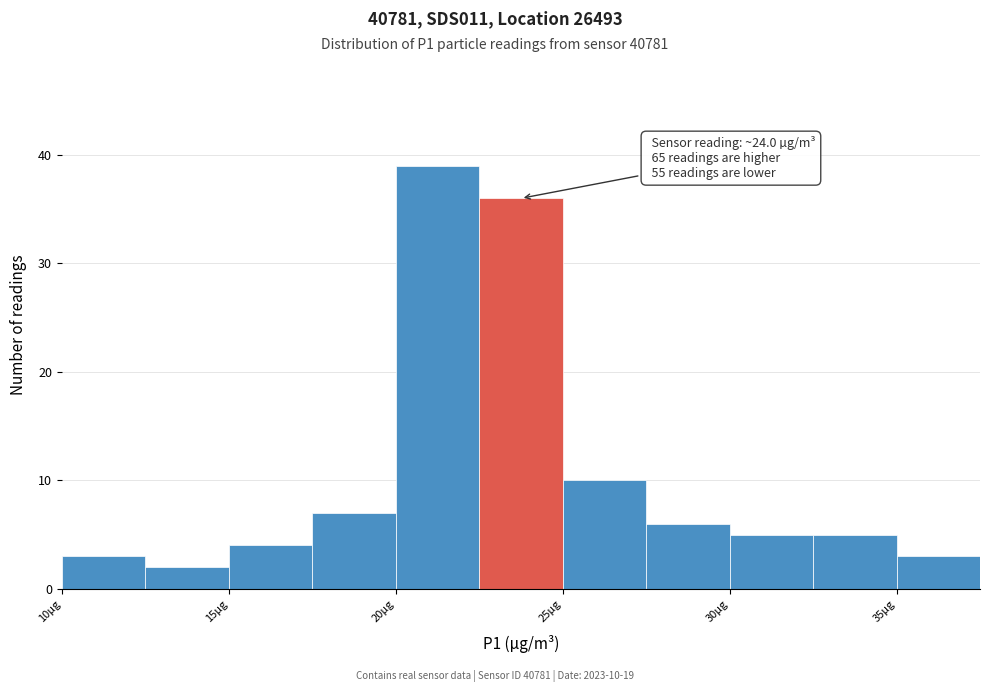

Which range on the x-axis has the tallest bar?

20.0 to 22.5